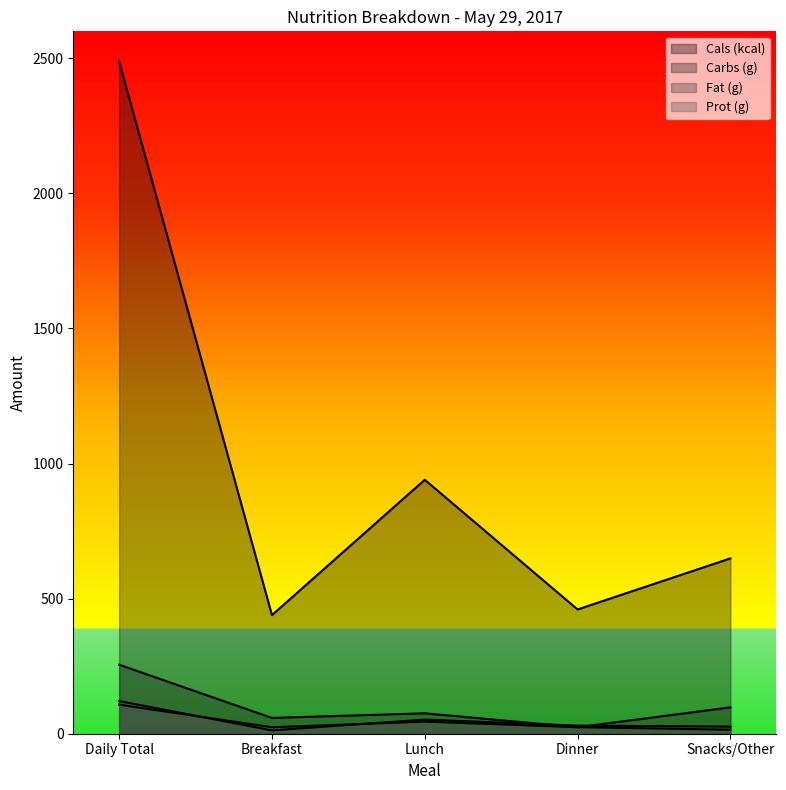

Between which two adjacent categories do Prot (g) and Fat (g) first intersect?

Daily Total and Breakfast